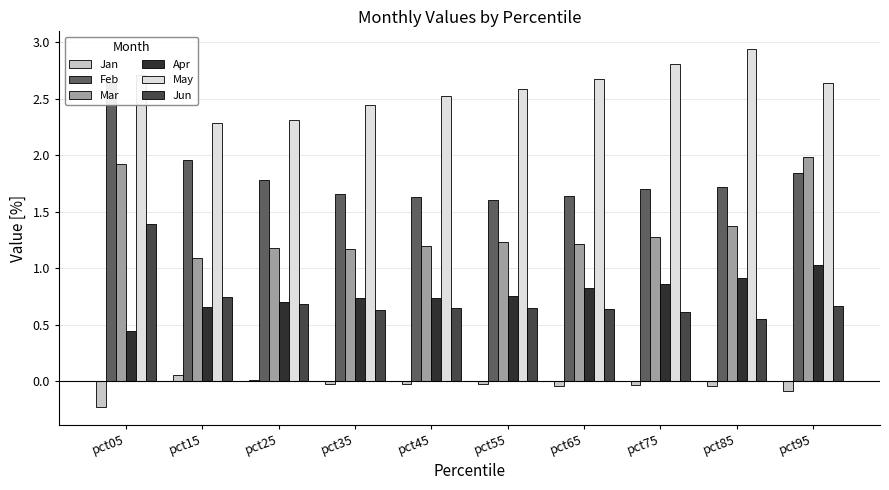

What is the spread (max minus min) of values at pct15?

2.2